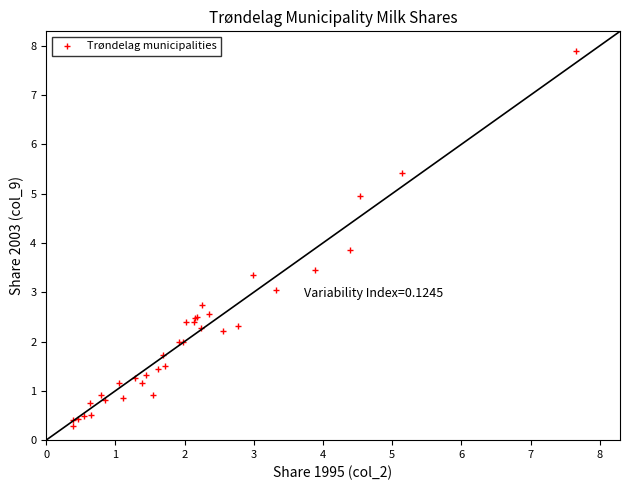

What Y value in the scatter plot is closest to 4?

3.9